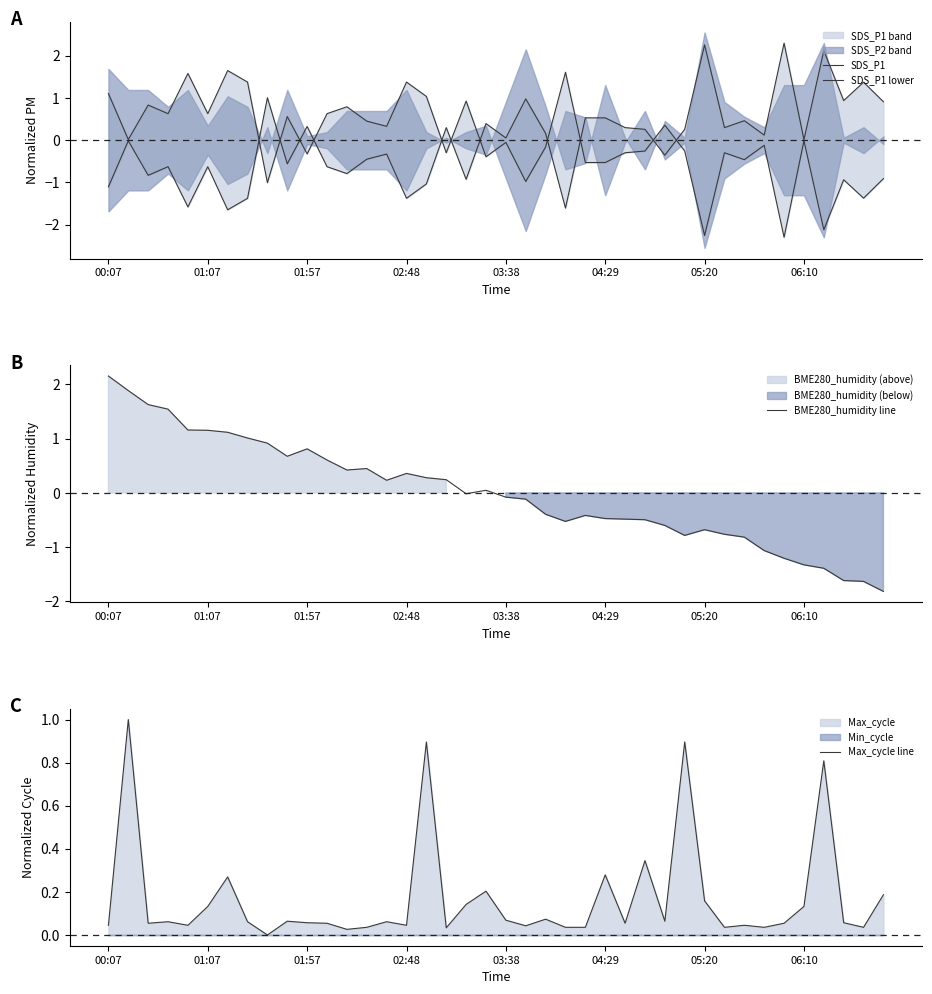

Which series has the largest total across all categories?

Max_cycle line